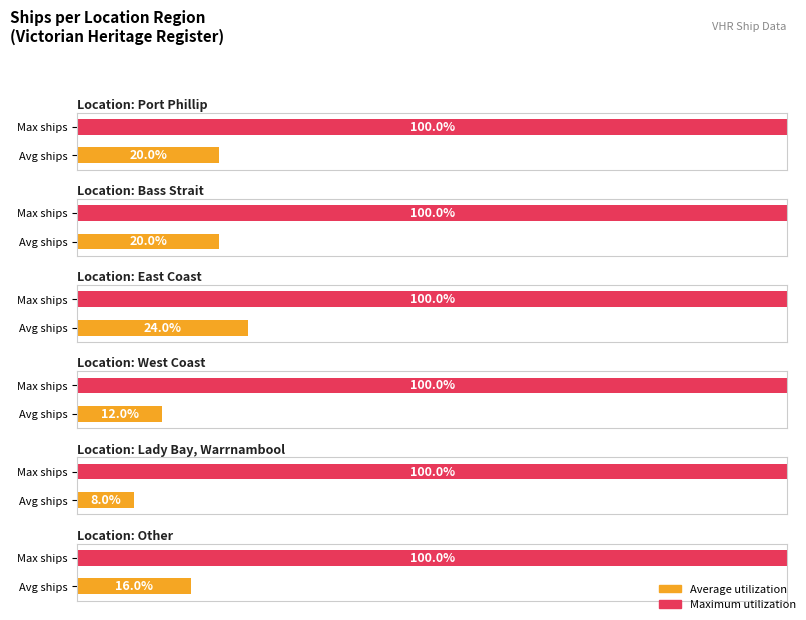

Between East Coast and Other, which is larger?

East Coast